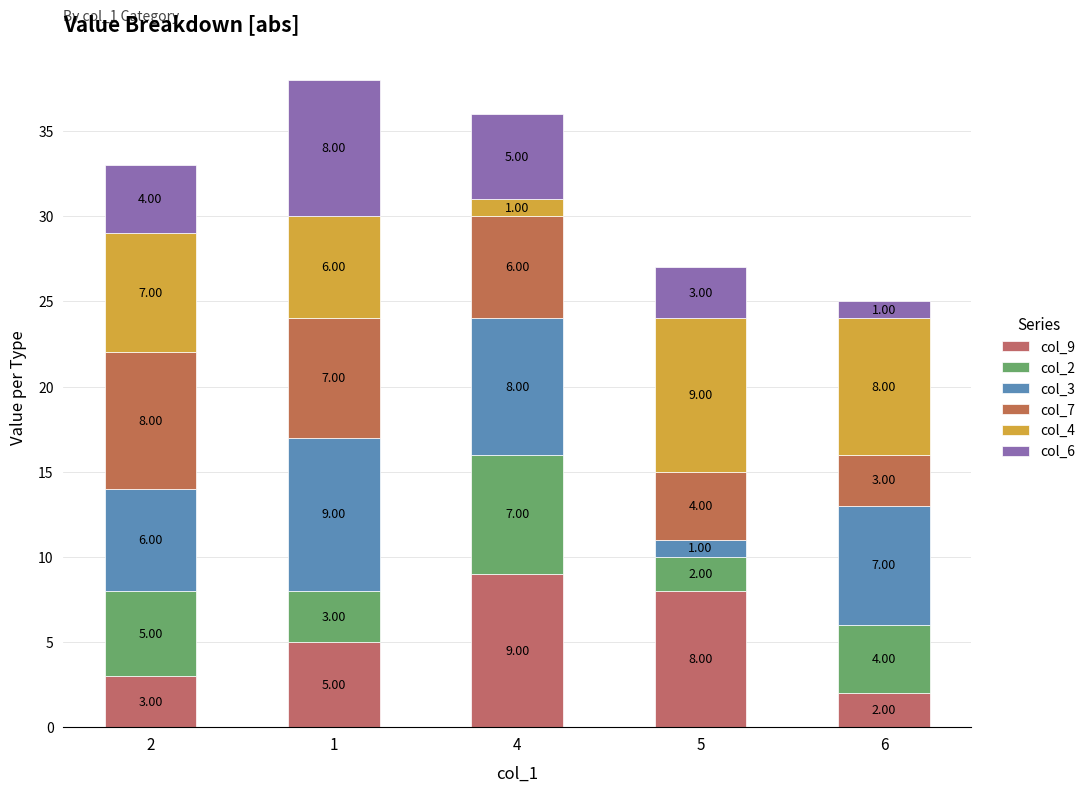

At how many categories does at least one series exceed 2?

5